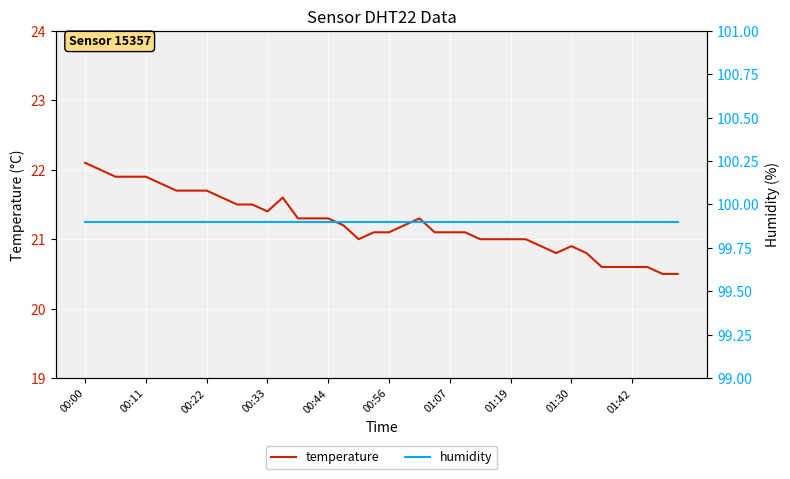

At which label does temperature reach its peak?

00:00